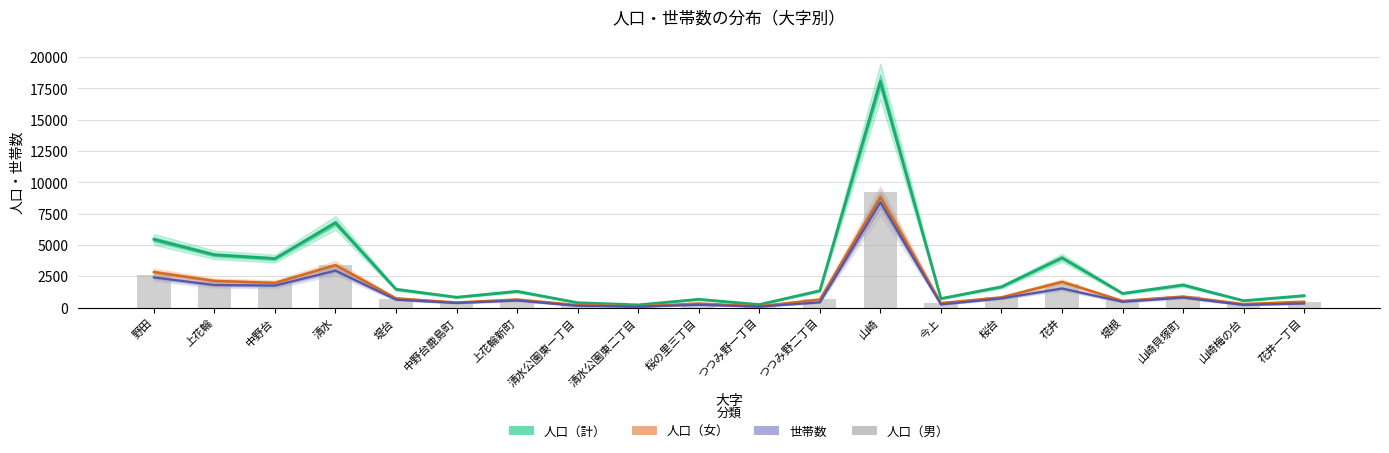

Reading right to left, extract all data points from this chart.

花井一丁目=481	山崎梅の台=267	山崎貝塚町=923	堤根=596	花井=1925	桜台=840	今上=355	山崎=9238	つつみ野二丁目=702	つつみ野一丁目=130	桜の里三丁目=333	清水公園東二丁目=113	清水公園東一丁目=188	上花輪新町=650	中野台鹿島町=415	堤台=723	清水=3373	中野台=1937	上花輪=2084	野田=2609